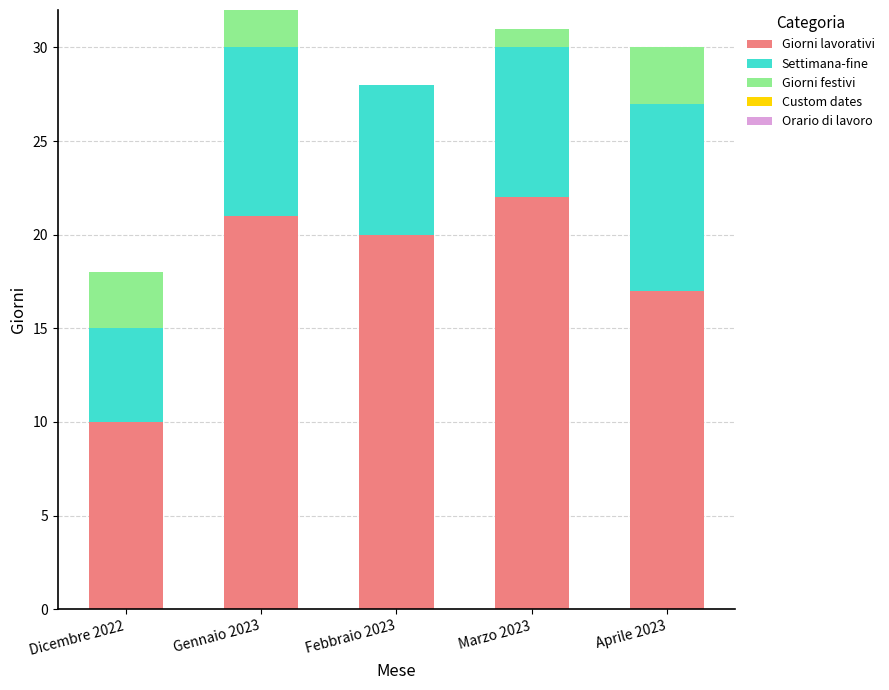

True or false: Giorni lavorativi has a value of 5 at Dicembre 2022.

False